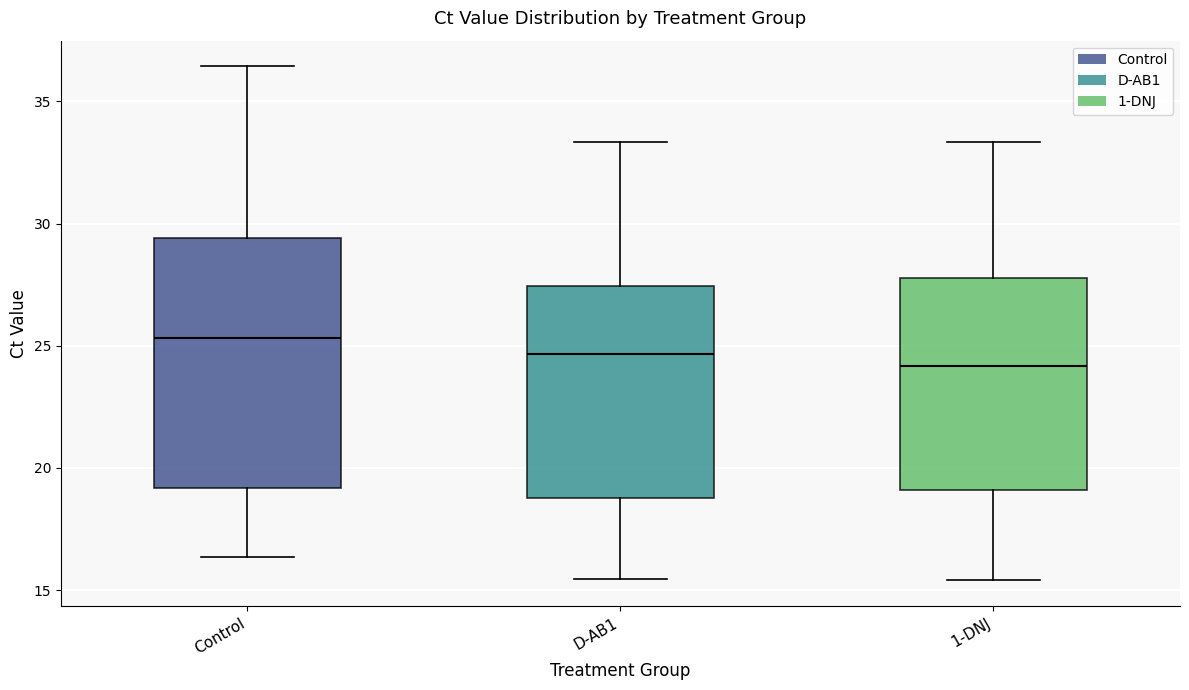

Comparing the boxes themselves (not the whiskers), which one is the tallest?

Control